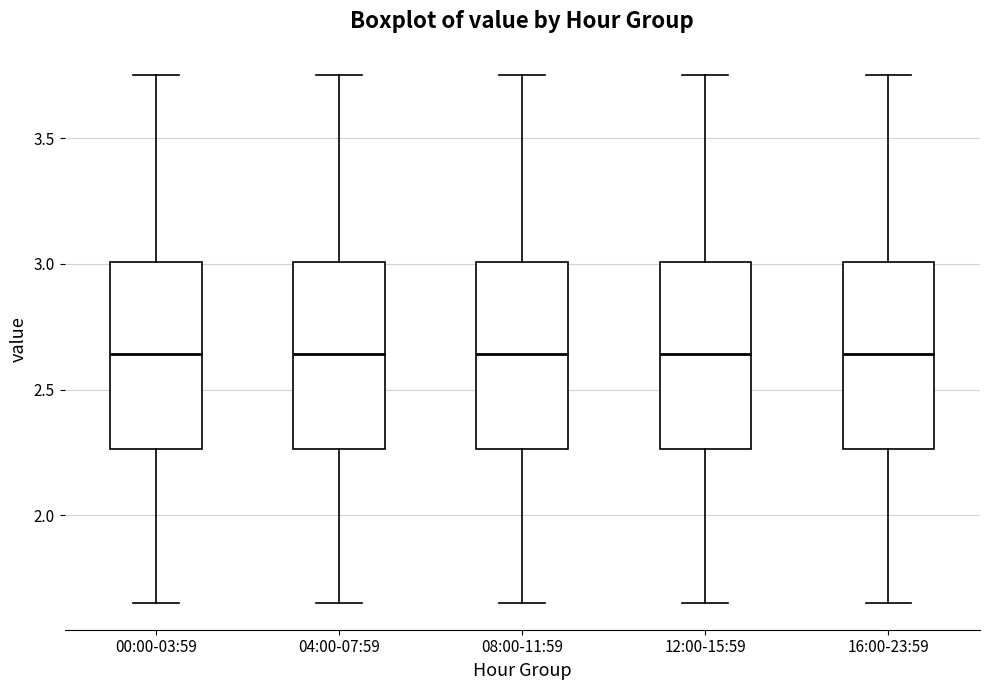

Where does the lower whisker of the box for 04:00-07:59 end on the y-axis? The values are not printed on the chart, so give them approximately, as read against the axis.

1.65